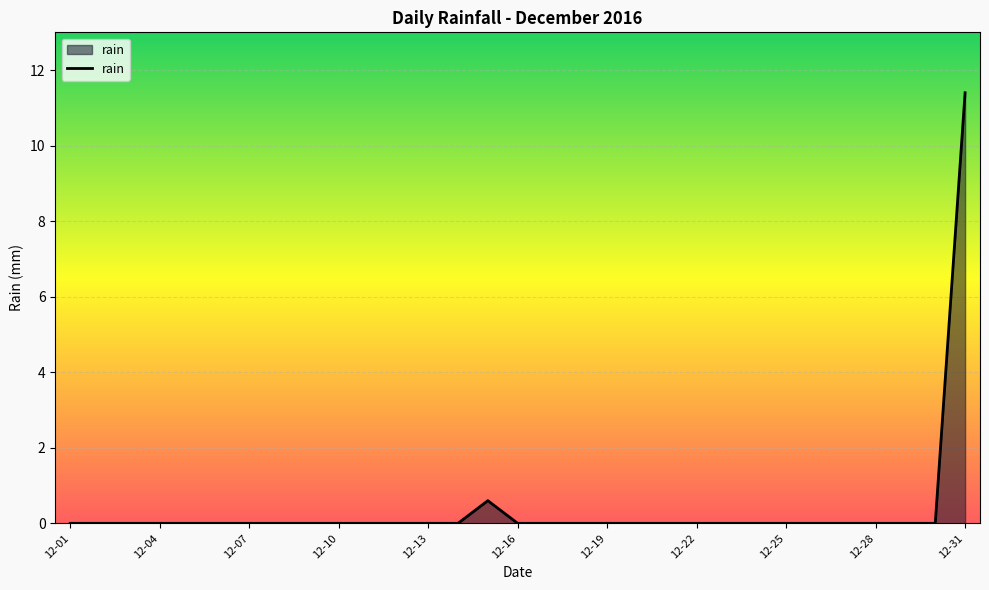

What is the maximum value shown in the chart?

11.4